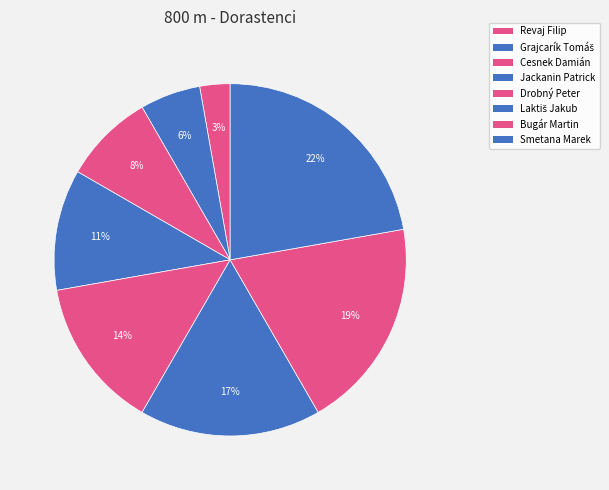

What percentage do Grajcarík Tomáš and Cesnek Damián together represent?

13.9%